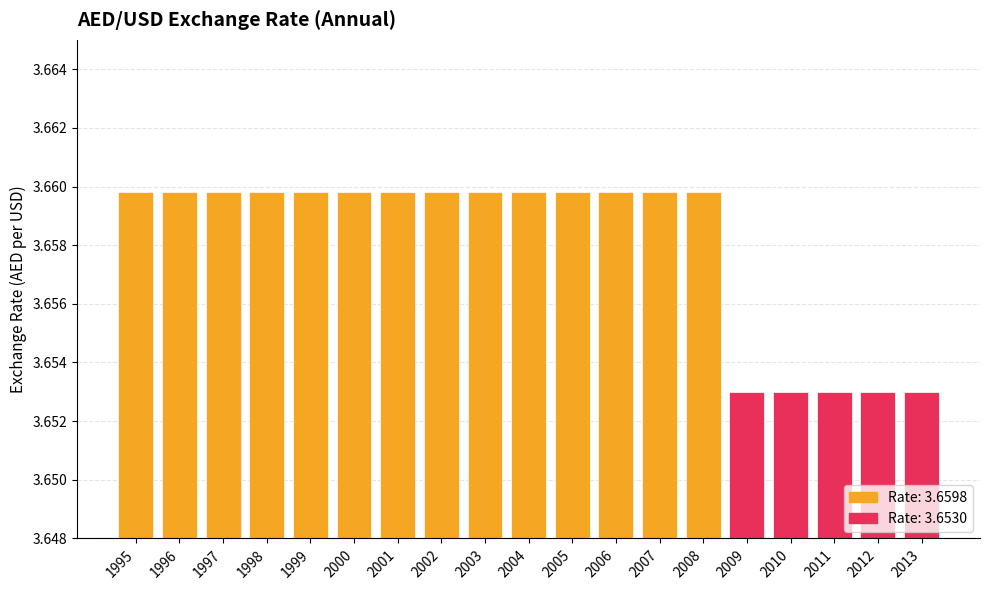

Count the values in the range 3 to 4.

19